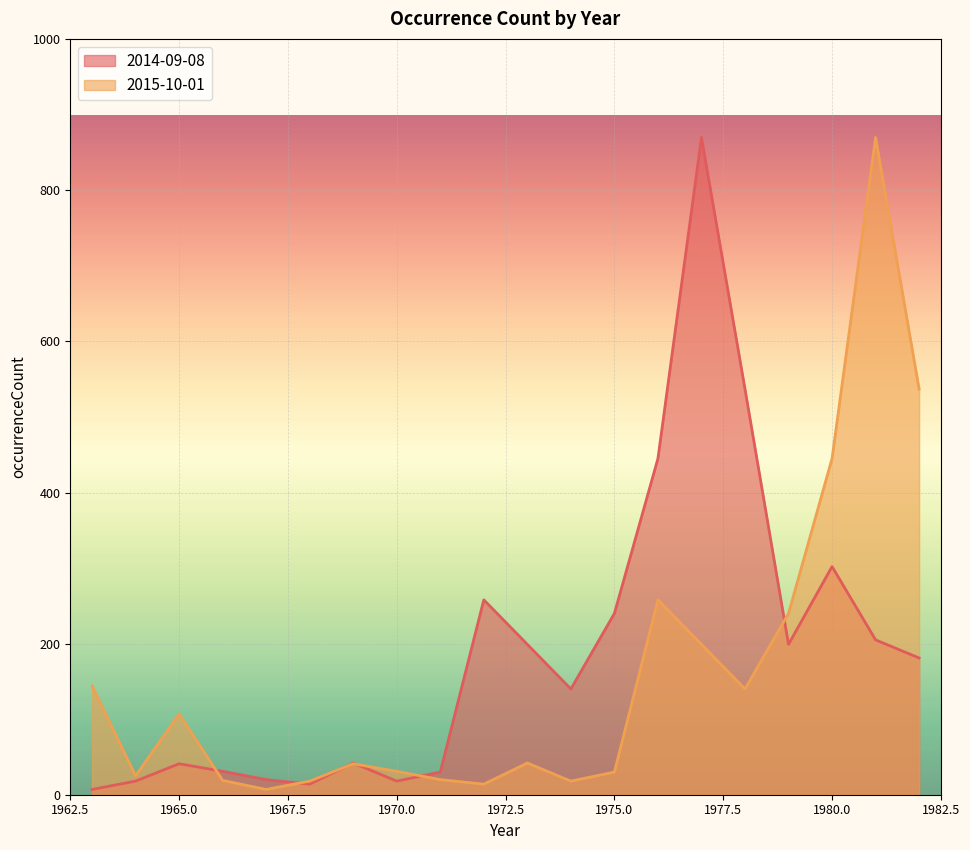

The 2014-09-08 series shows 20 at 1967. True or false?

True